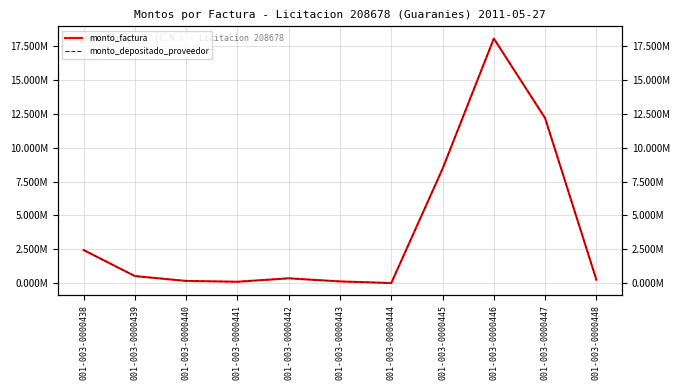

List the labels in order of monto_factura value, smallest first.

001-003-0000444, 001-003-0000441, 001-003-0000443, 001-003-0000440, 001-003-0000448, 001-003-0000442, 001-003-0000439, 001-003-0000438, 001-003-0000445, 001-003-0000447, 001-003-0000446